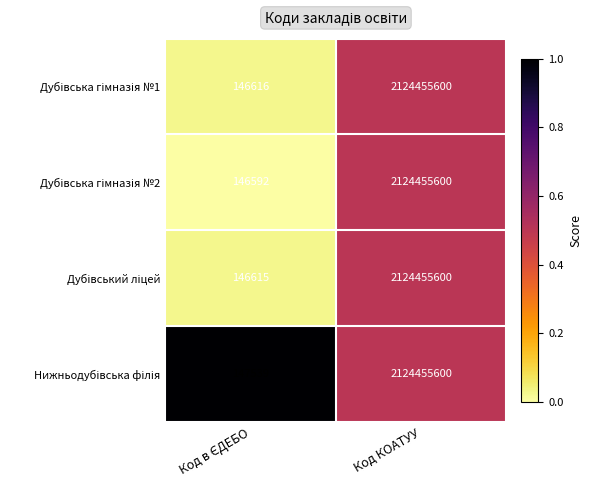

What is the total value across all series at Код КОАТУУ?

8497822400